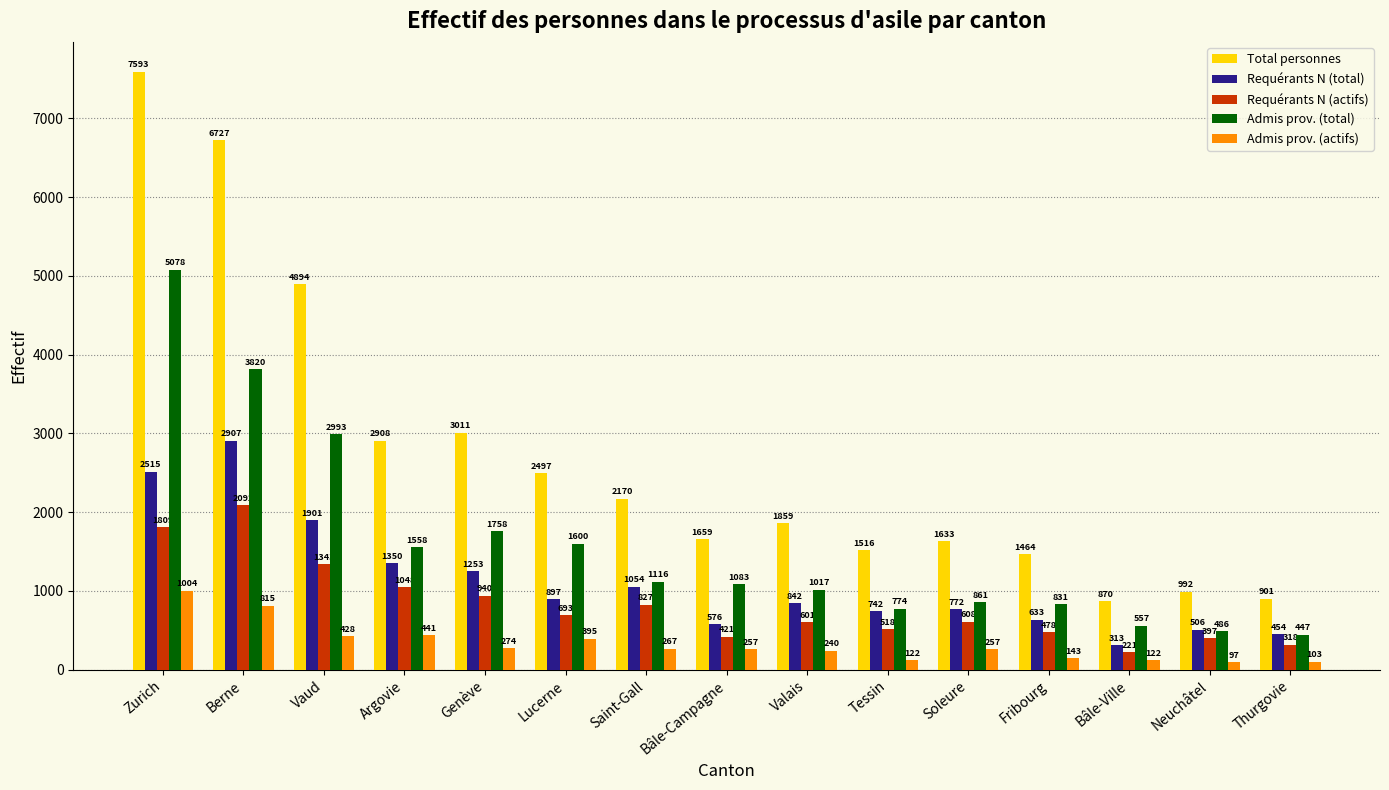

The value of Requérants N (actifs) at Thurgovie is 318. True or false?

True